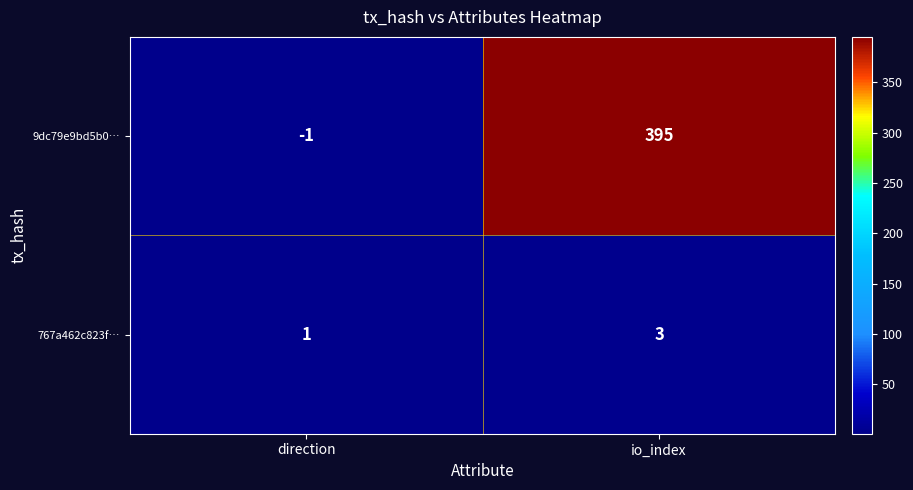

What is the sum of all 9dc79e9bd5b0… values?

394